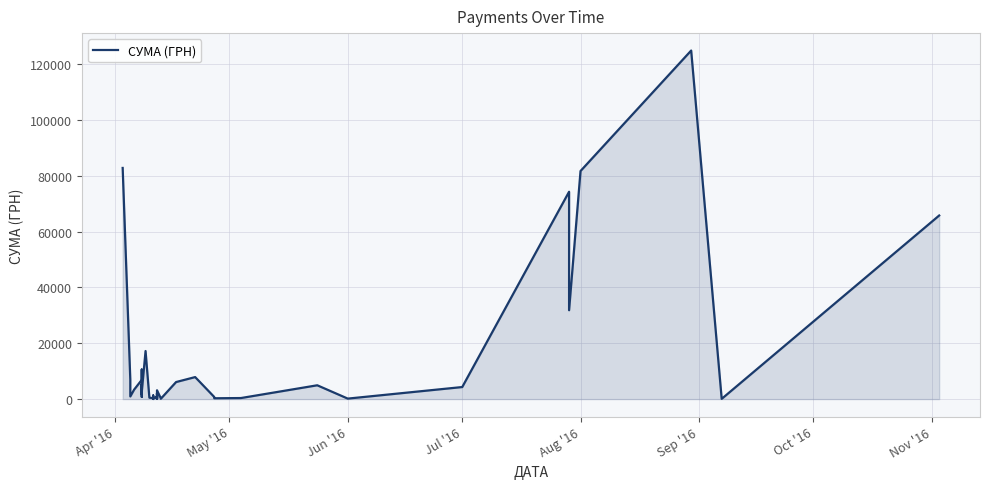

What is the difference between the second highest and second lowest values?

82749.5